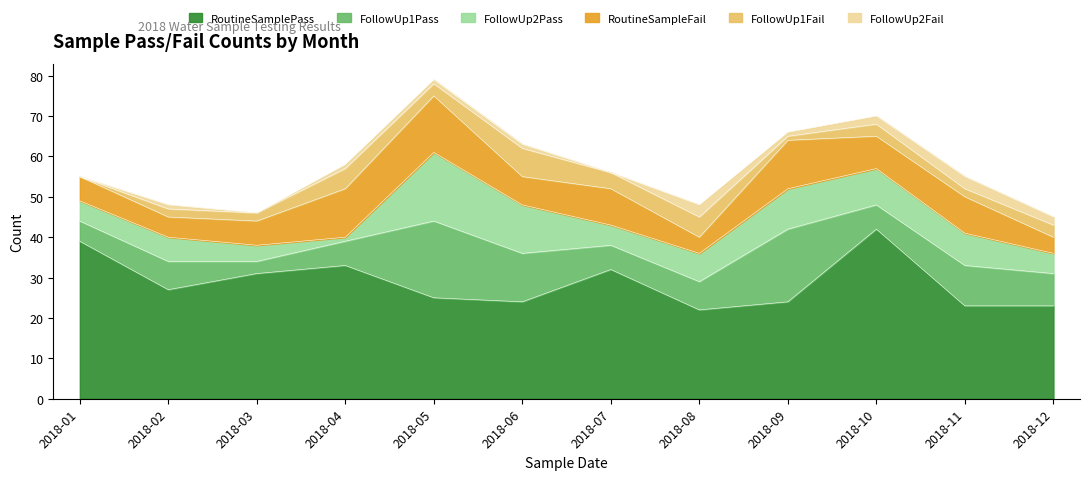

True or false: RoutineSamplePass and FollowUp2Fail intersect in this chart.

False